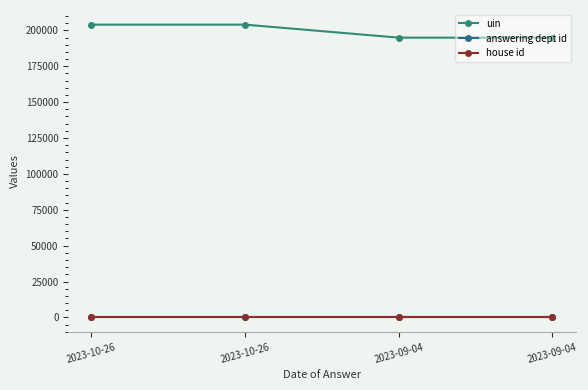

What is the sum of the answering dept id values at 2023-09-04 and 2023-09-04?

54